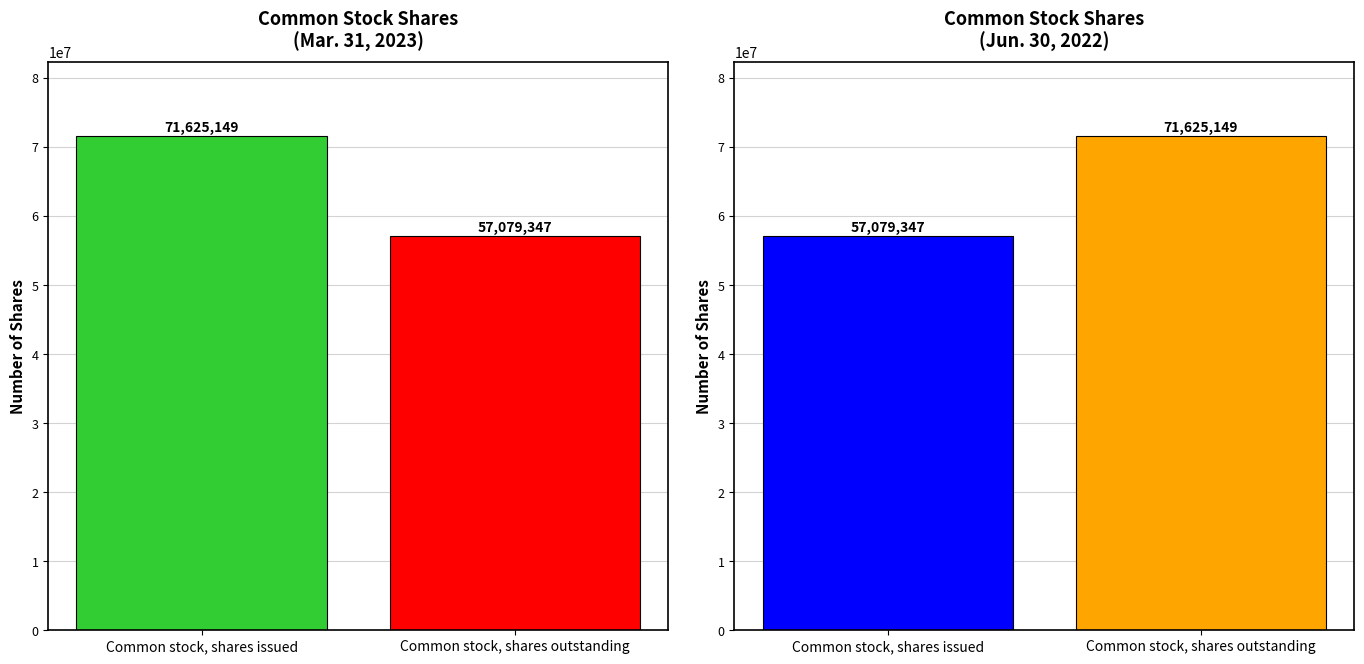

Is it true that Jun. 30, 2022 equals 124800422 at Common stock, shares outstanding?

False